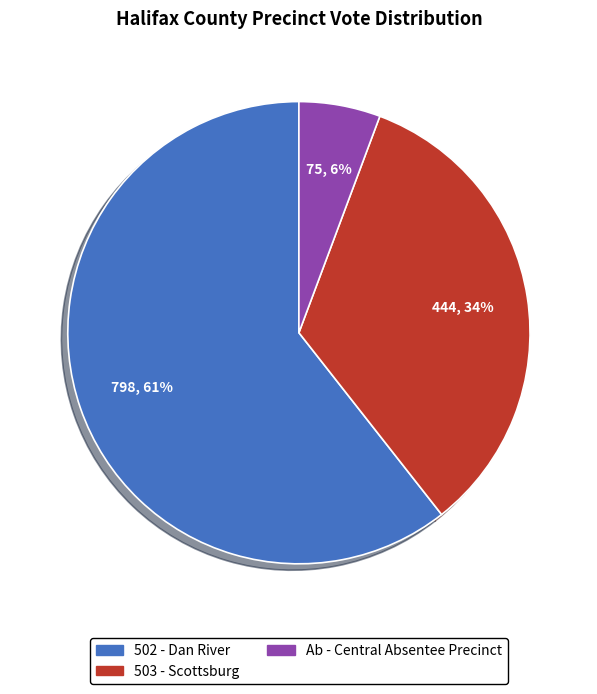

True or false: 503 - Scottsburg accounts for 1% of the total.

False